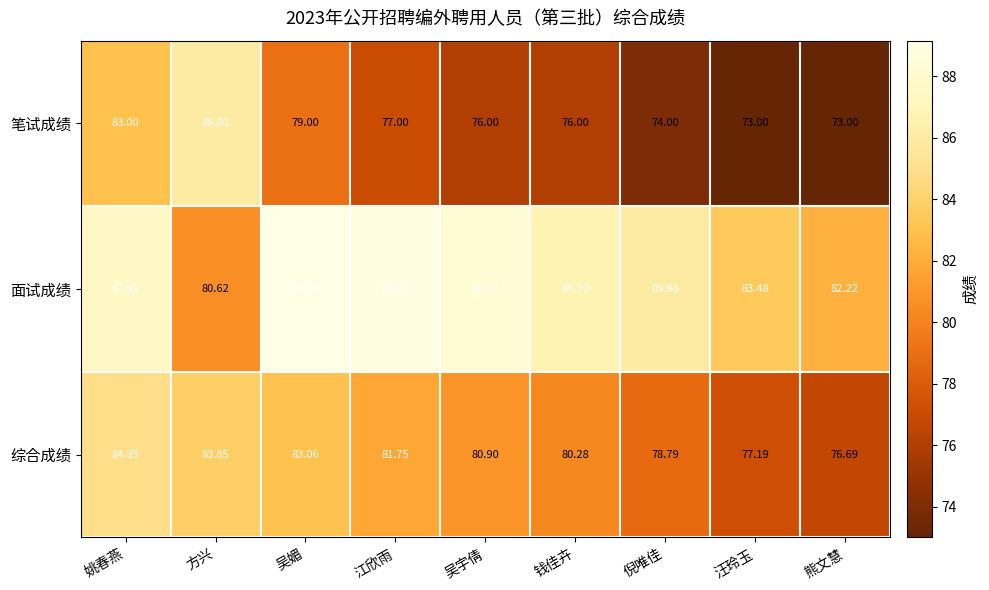

Which series has the largest total across all categories?

面试成绩